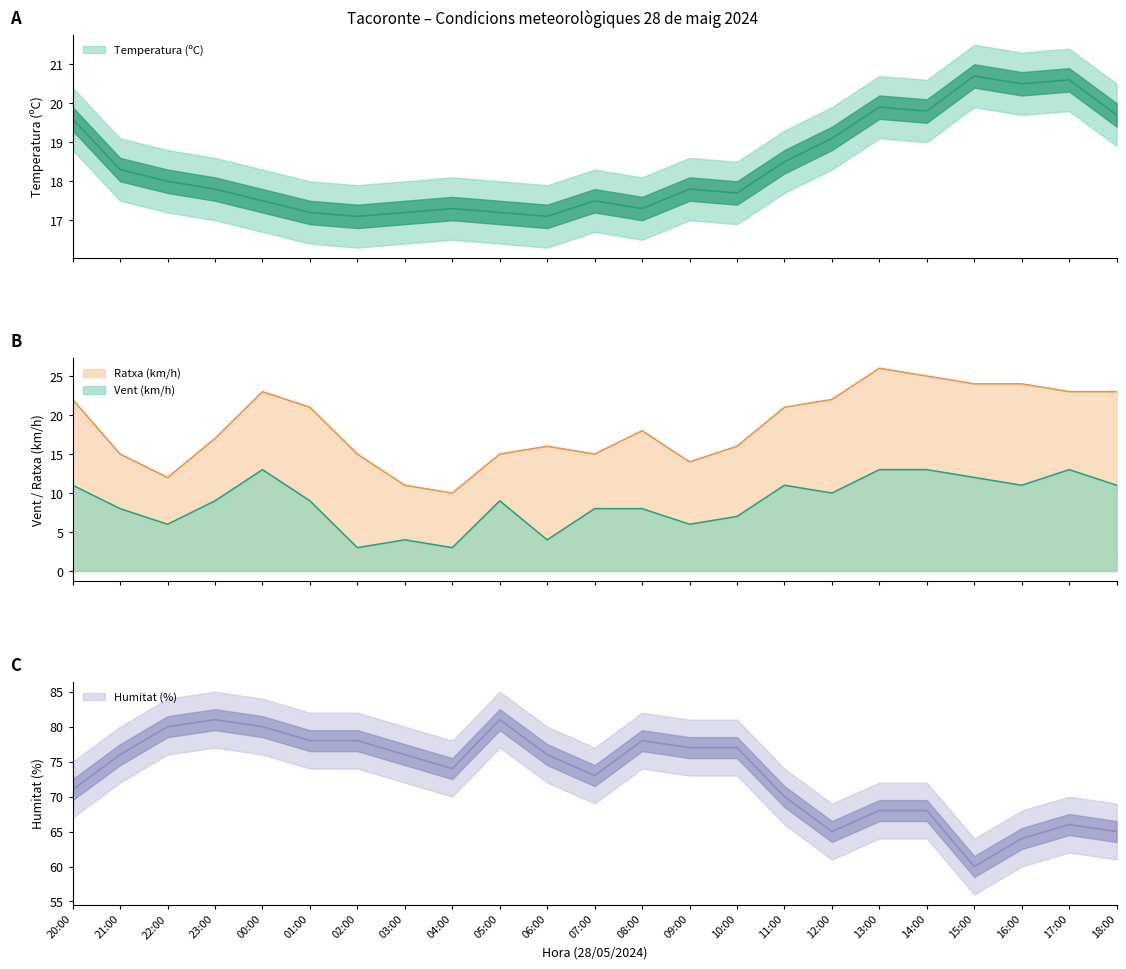

Rank the categories by Ratxa (km/h) value from highest to lowest.

13:00, 14:00, 15:00, 16:00, 00:00, 17:00, 18:00, 20:00, 12:00, 01:00, 11:00, 08:00, 23:00, 06:00, 10:00, 21:00, 02:00, 05:00, 07:00, 09:00, 22:00, 03:00, 04:00